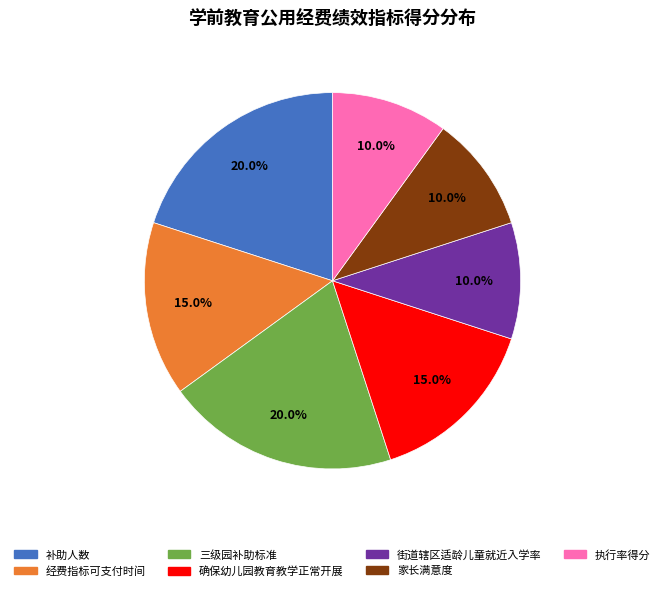

Is it true that 街道辖区适龄儿童就近入学率 is 10% of the pie?

True